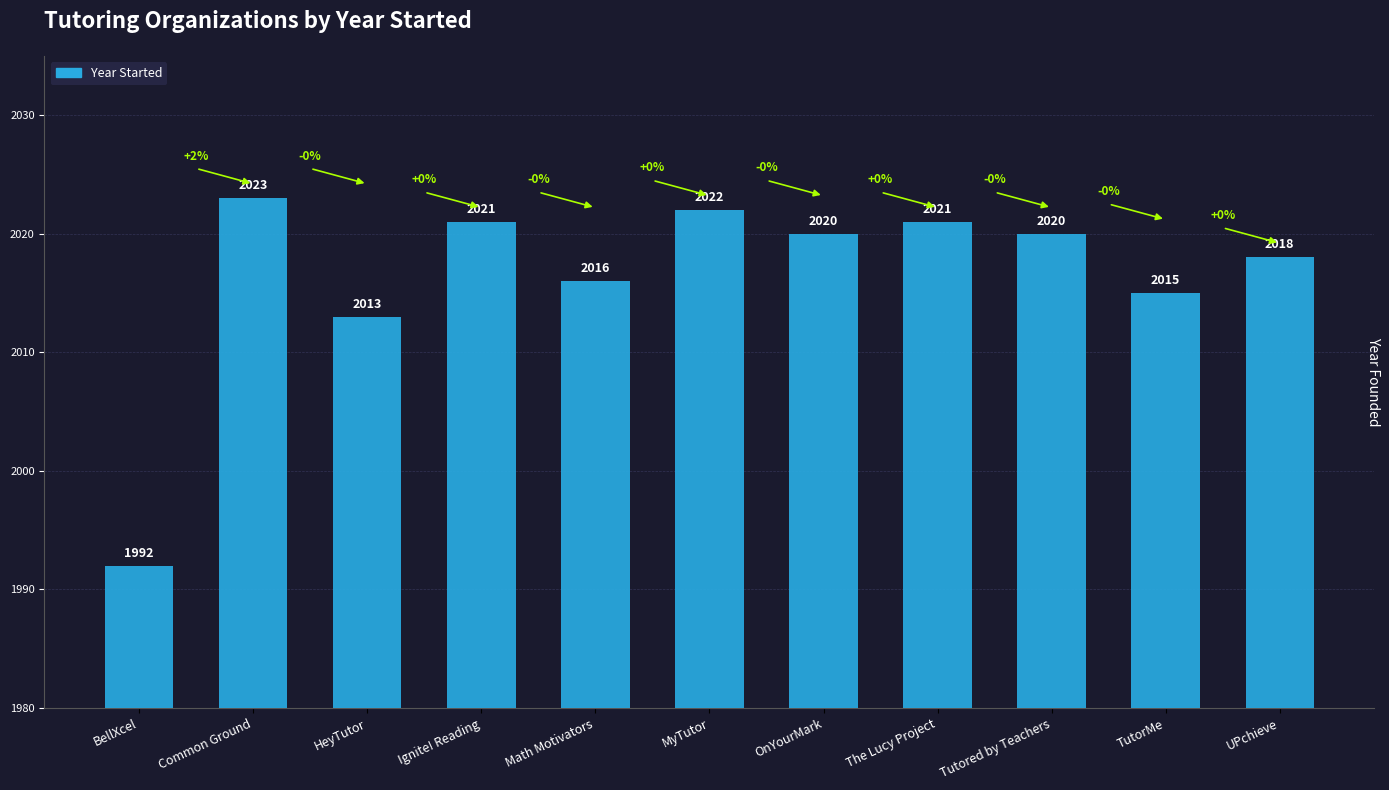

What is the sum of all values?

22181